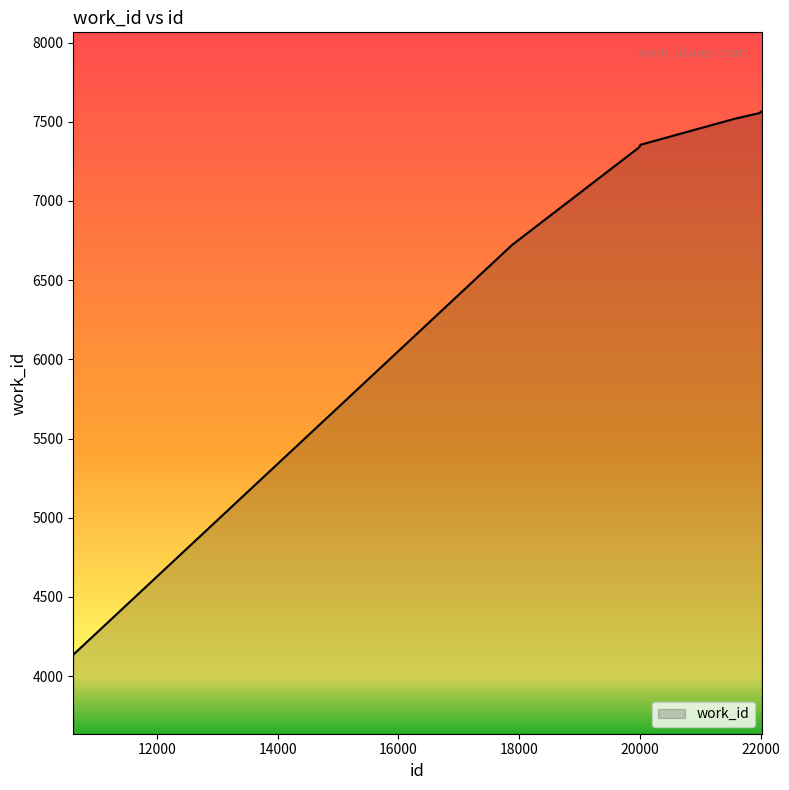

What is the minimum value shown in the chart?

4136